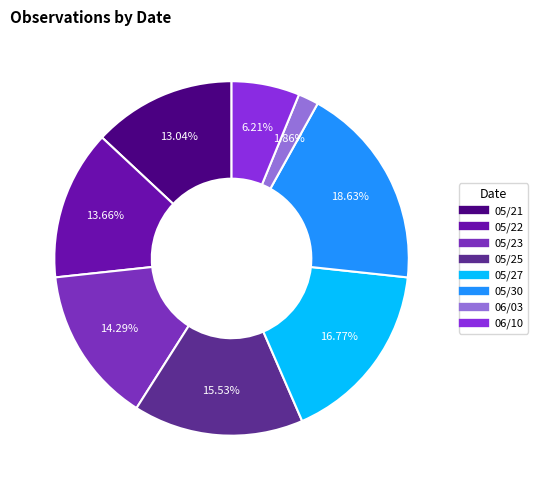

To the nearest percent, what portion does 05/30 represent?

19%